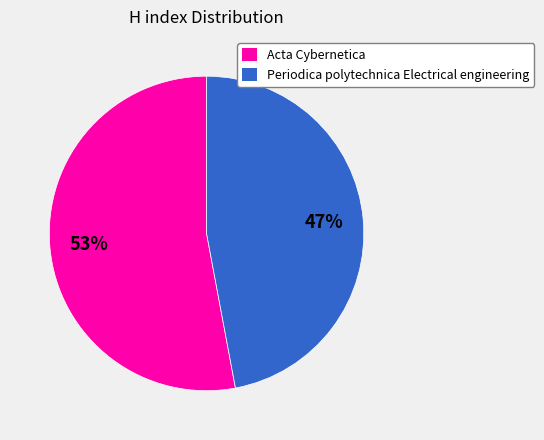

Is there any slice that represents more than half of the pie?

Yes